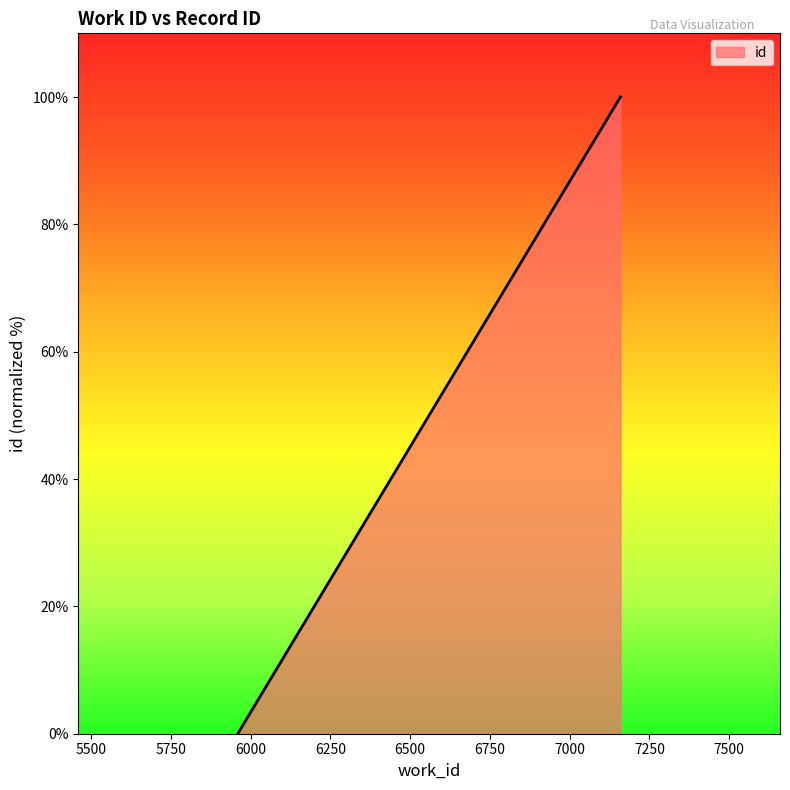

At which category does the chart reach its minimum across all series?

5960